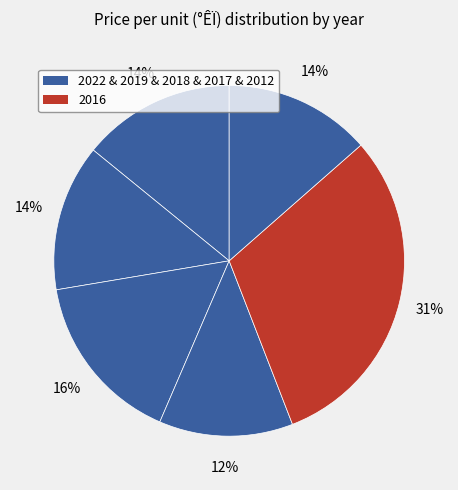

How many slices are in this pie chart?

6